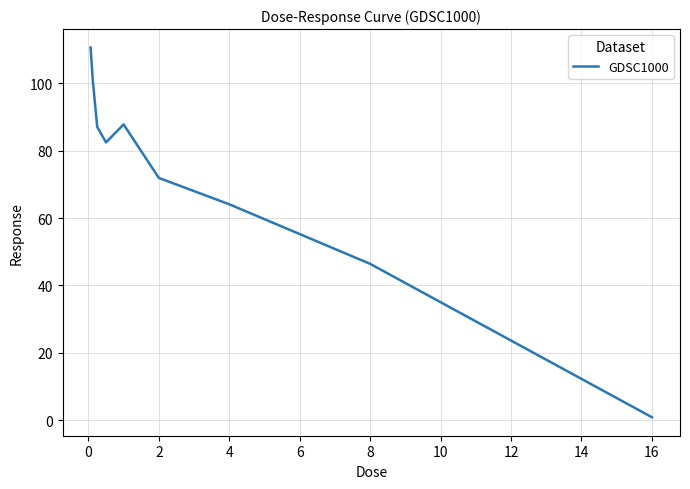

What is the greatest value displayed?

110.5